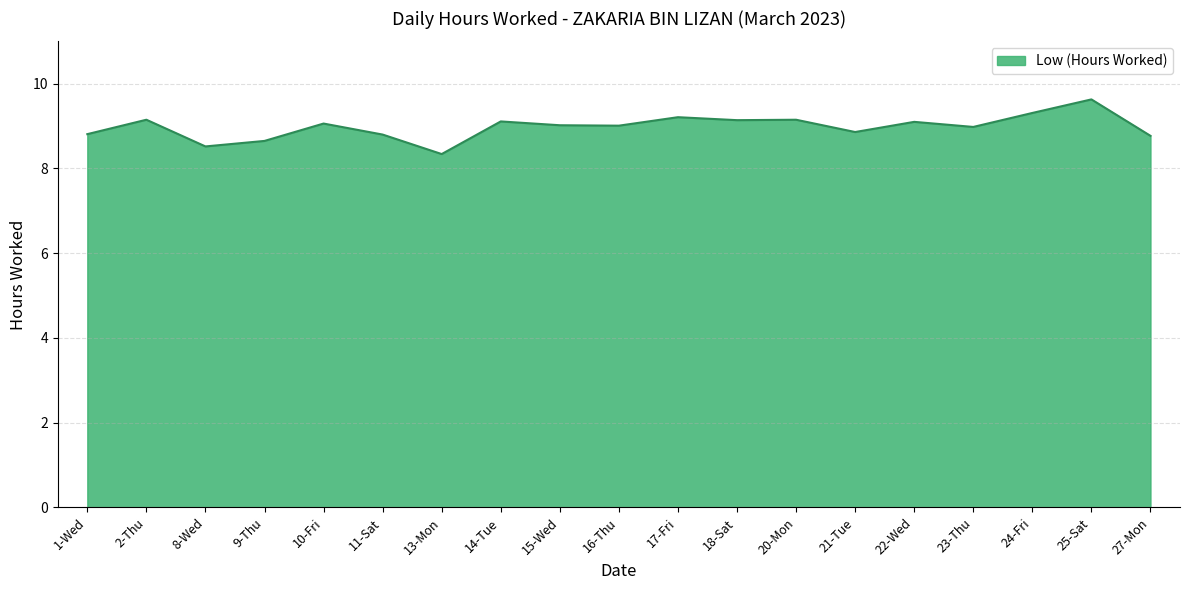

Which label corresponds to the largest value in the chart?

25-Sat